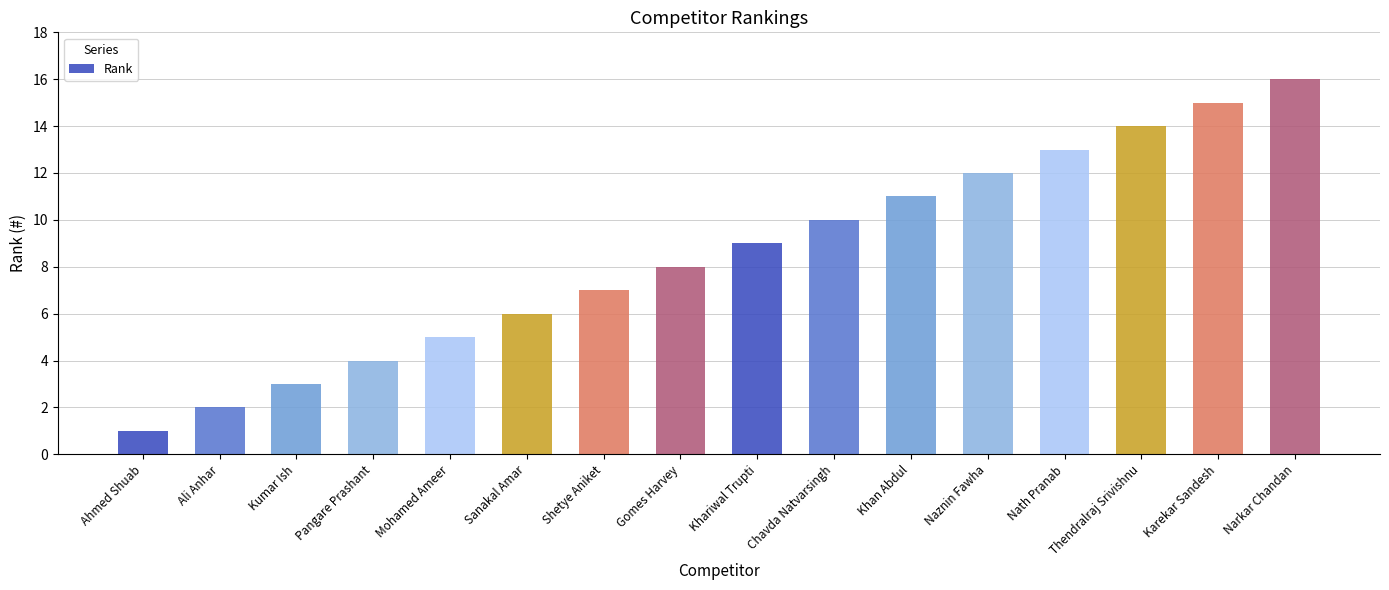

What is the label of the 9th bar from the left?

Khariwal Trupti